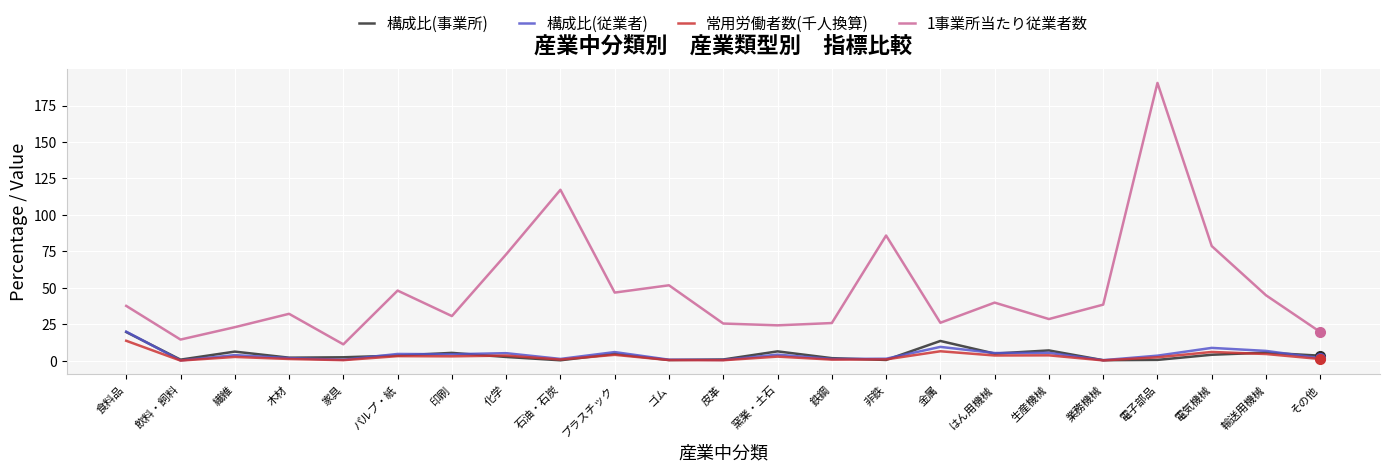

In 1事業所当たり従業者数, how many points are lower than both neighbors (excluding endpoints)?

7